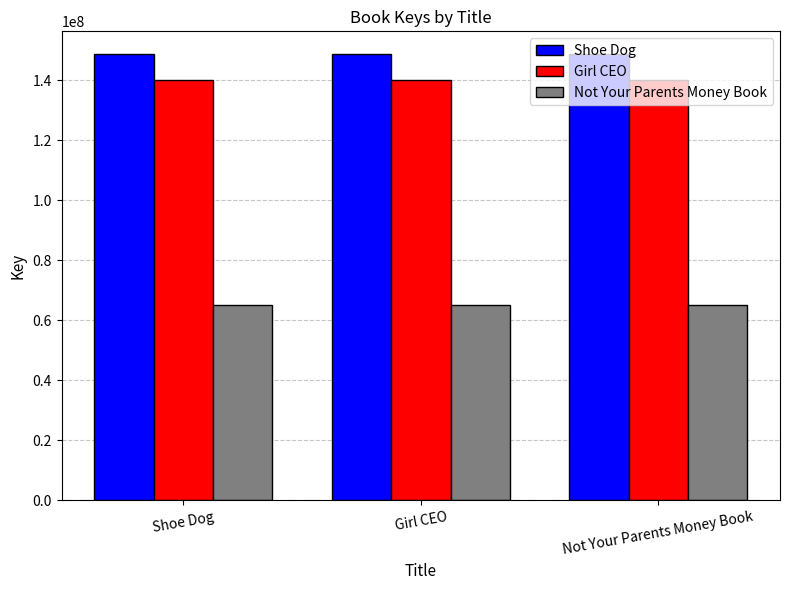

What position from the right is Girl CEO?

2